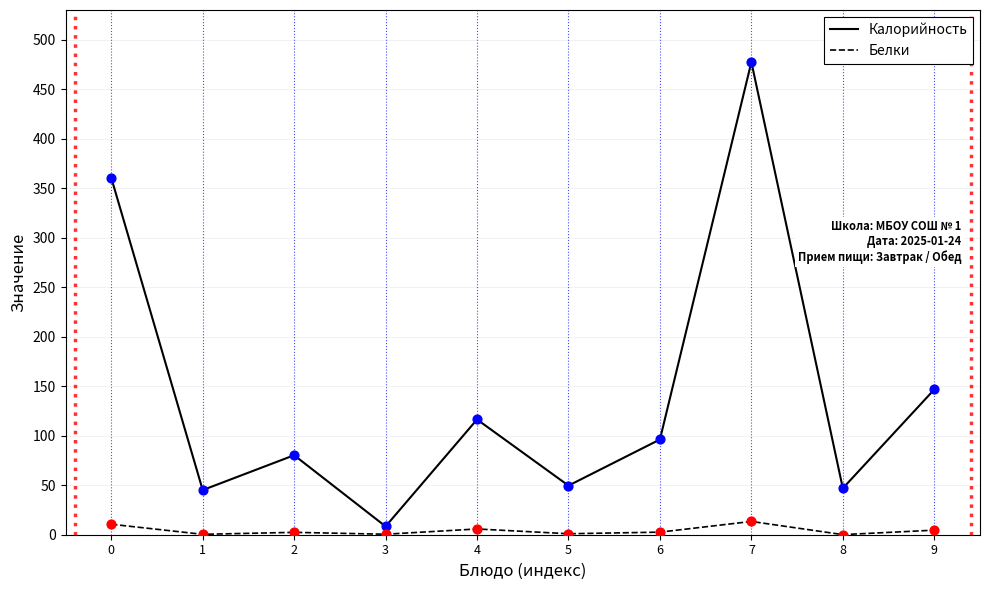

At how many categories does at least one series exceed 318?

2